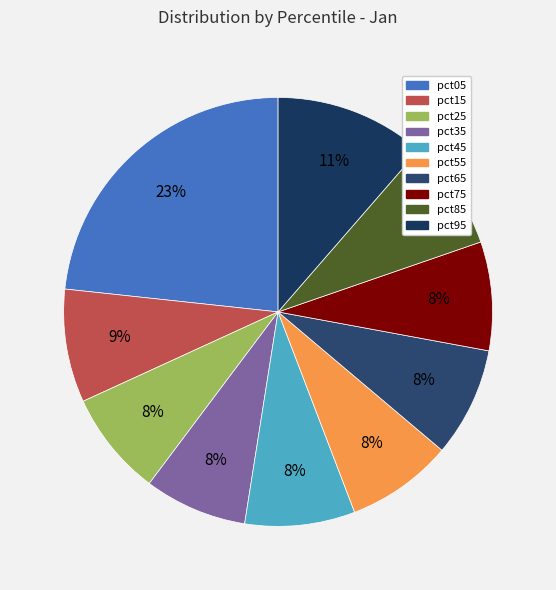

Between pct95 and pct45, which is larger?

pct95